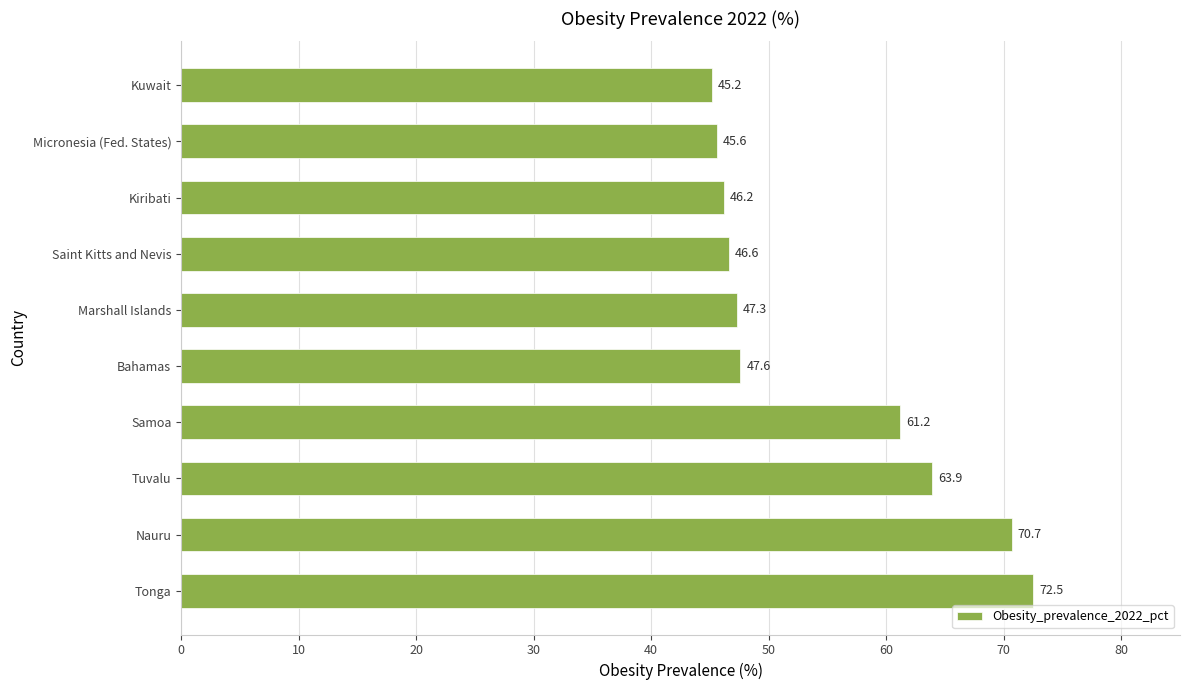

What is the sum of the values at Nauru and Saint Kitts and Nevis?

117.3